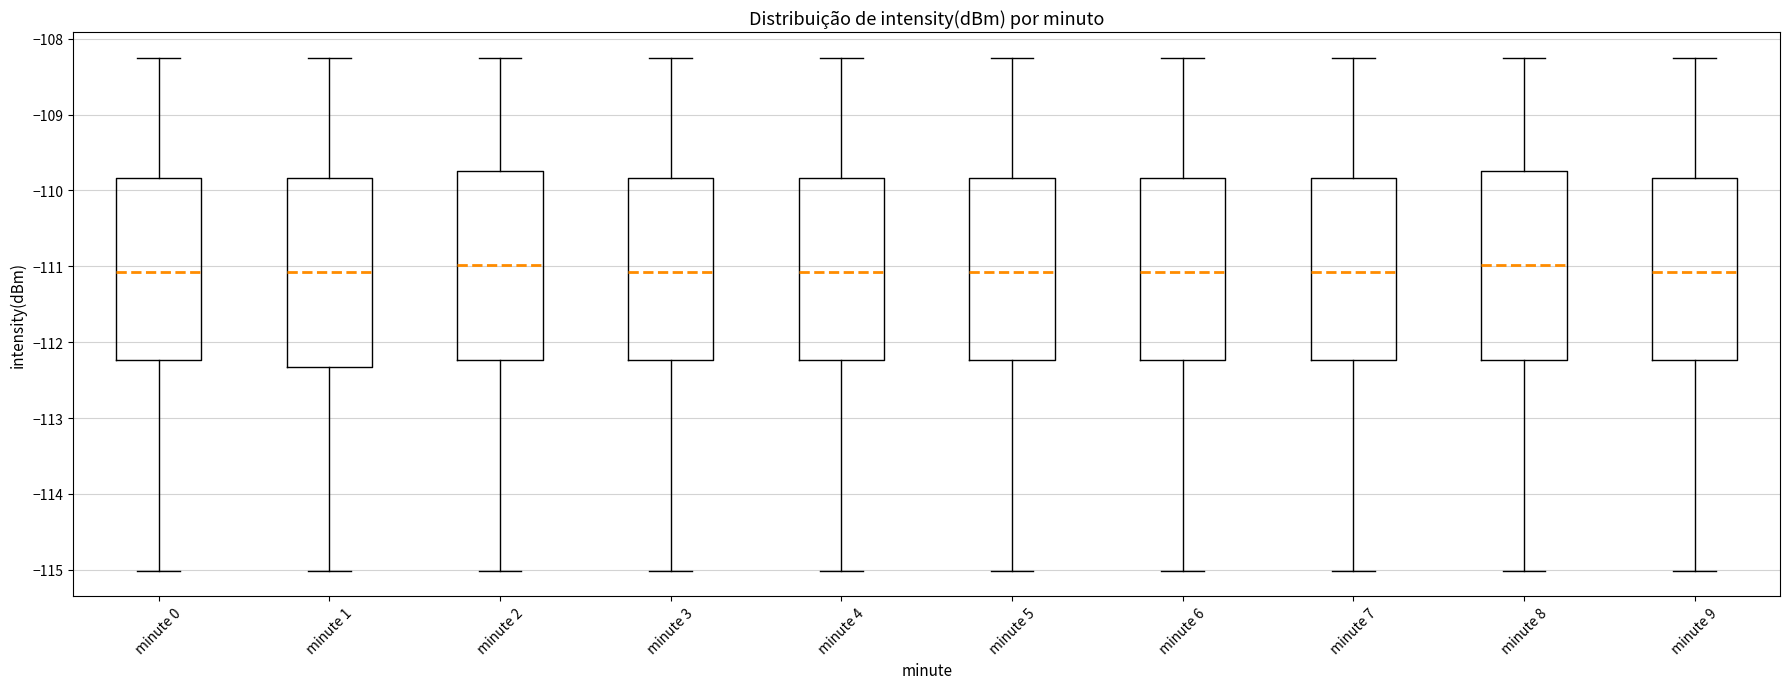

Where is the upper edge of the box for minute 4 on the y-axis? The values are not printed on the chart, so give them approximately, as read against the axis.

-109.8